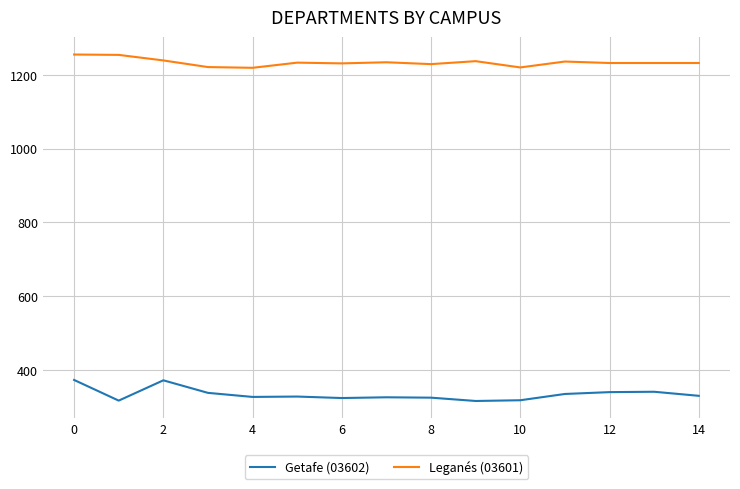

What is the minimum value shown in the chart?

316